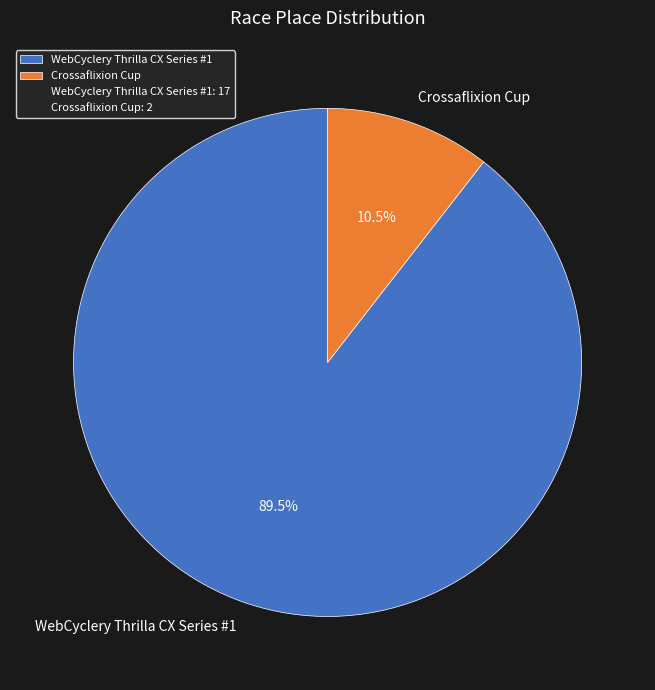

To the nearest percent, what is the combined percentage of Crossaflixion Cup and WebCyclery Thrilla CX Series #1?

100%